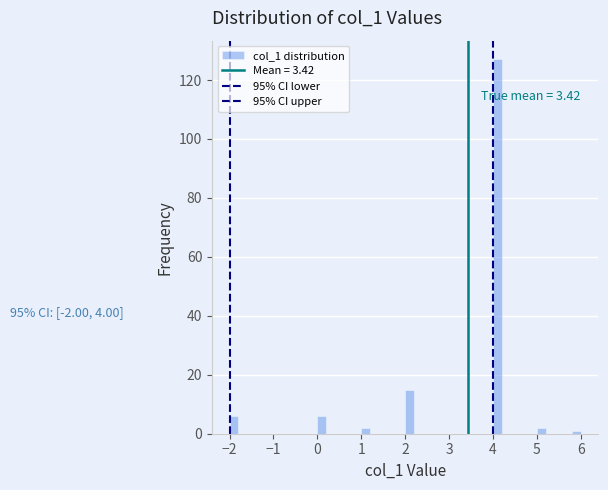

Around what value on the x-axis is the tallest bar? Give the approximate position of its centre, as read against the axis.

4.1